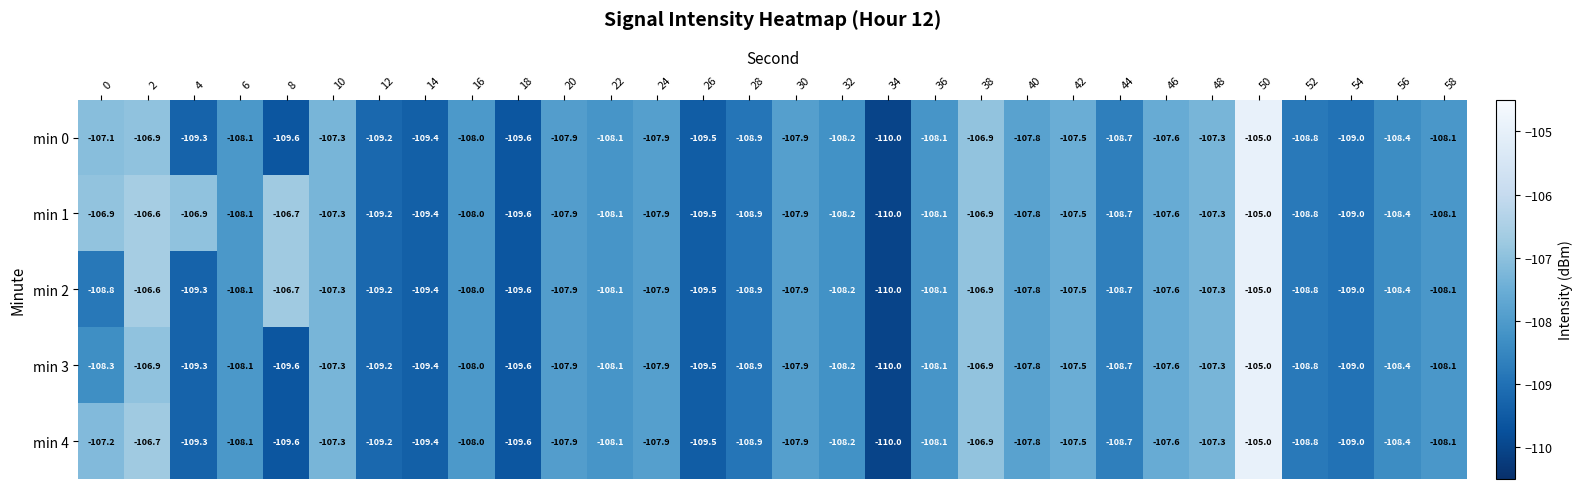

What value does the min 1 series have at 56?

-108.4